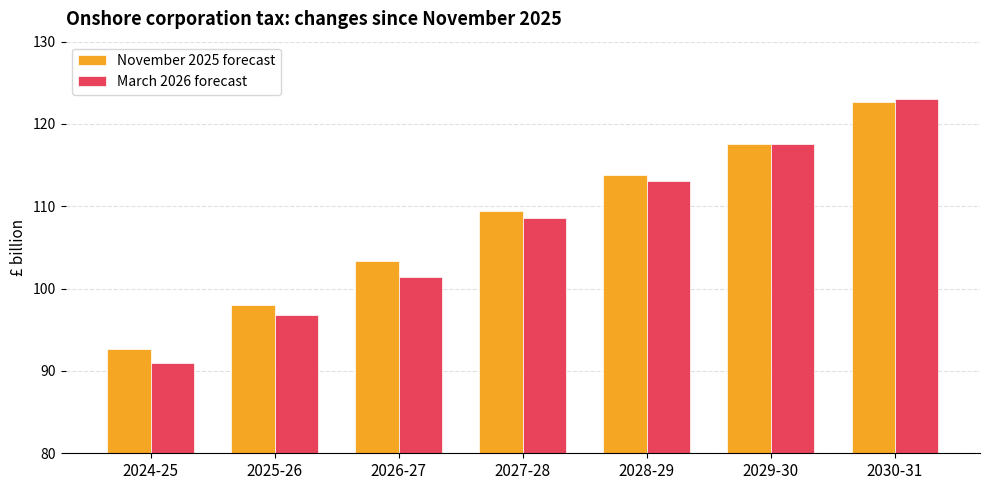

Reading left to right, list all the values displayed in this chart.

November 2025 forecast: 92.7	98.0	103.3	109.4	113.8	117.6	122.7
March 2026 forecast: 91.0	96.8	101.4	108.5	113.1	117.6	123.0